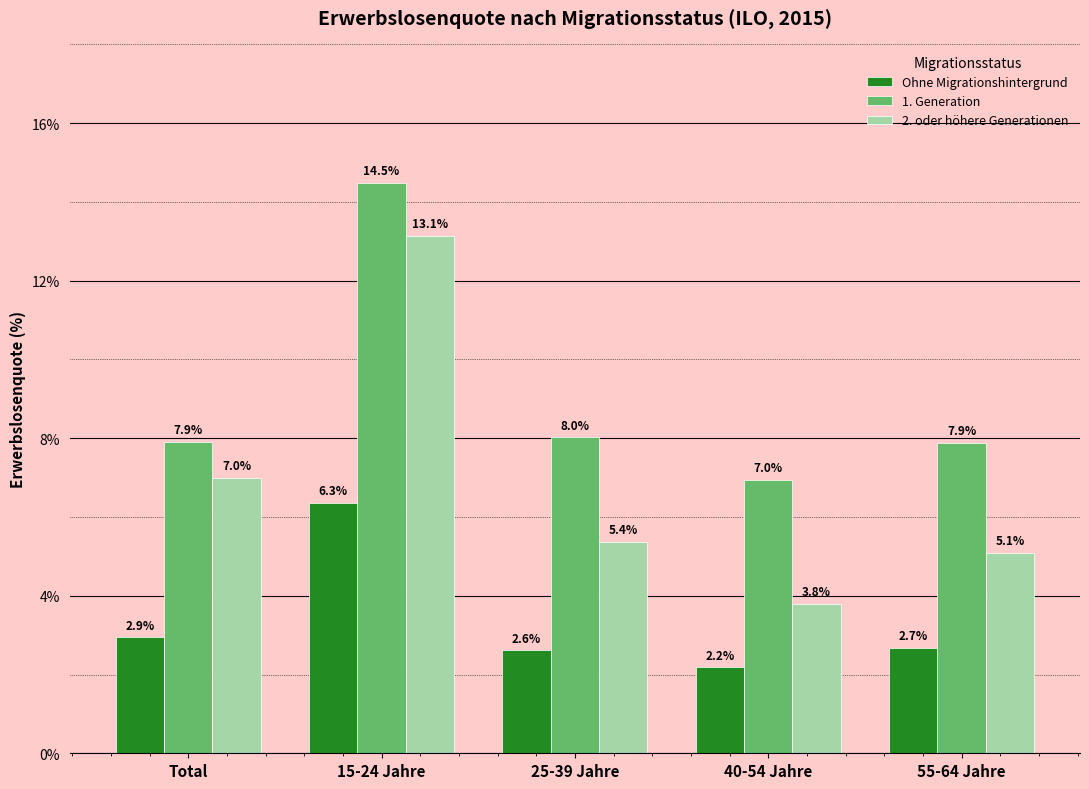

What is the value of the 1. Generation bar at the 2nd from the left?

14.5